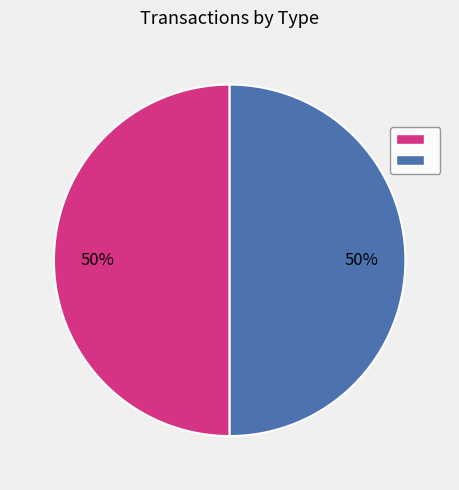

How many slices are in this pie chart?

2